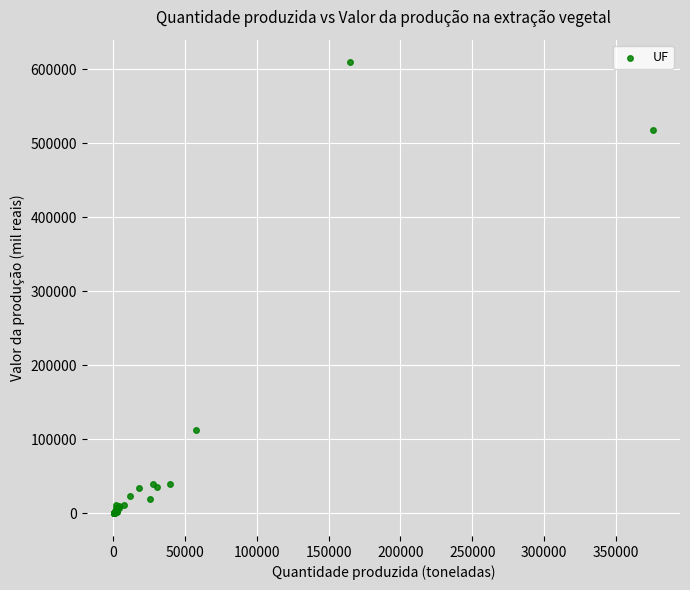

What Y value in the scatter plot is closest to 304613?

113306